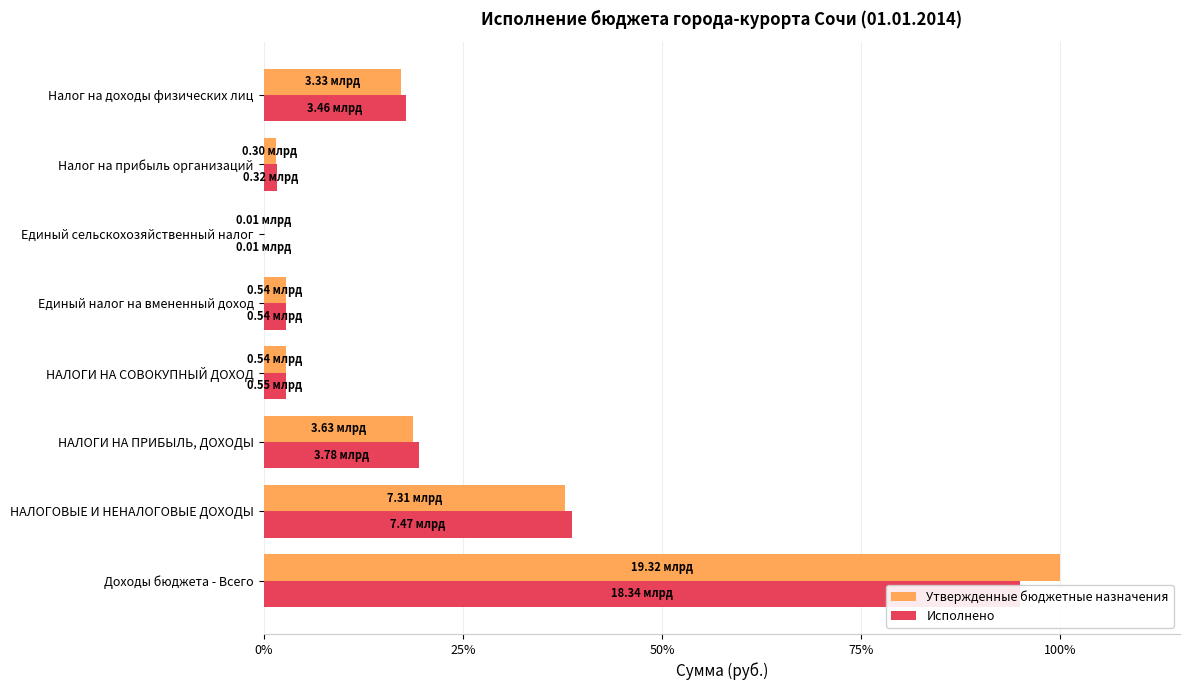

What is the highest value of the Исполнено series?

94.9